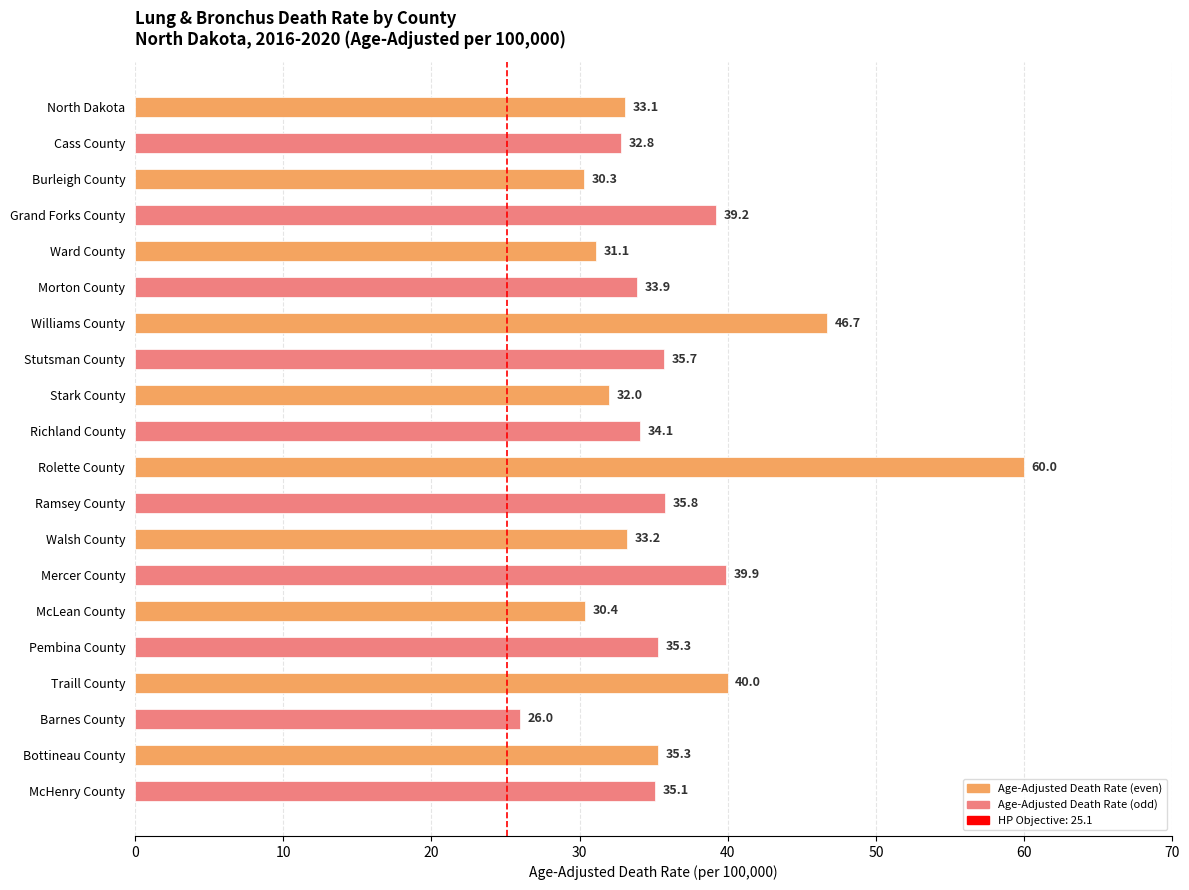

Count the number of categories in the chart.

20